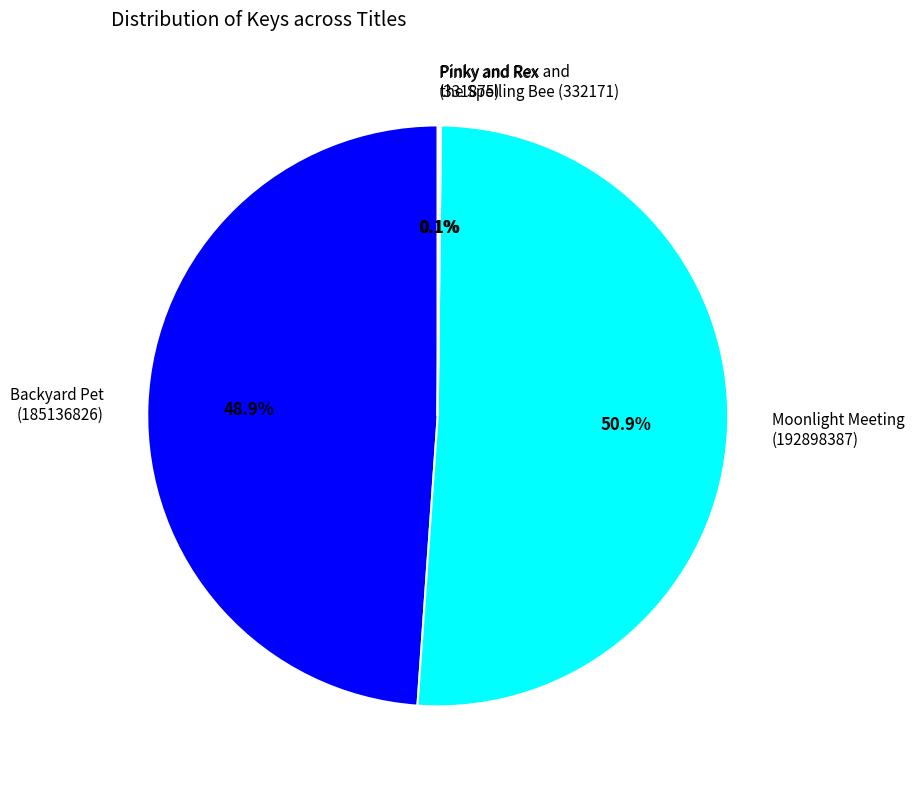

To the nearest percent, what is the average slice percentage?

25%